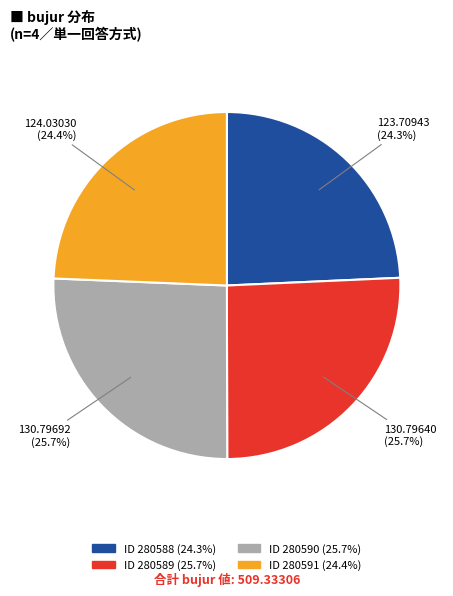

Is there a majority slice in this chart?

No